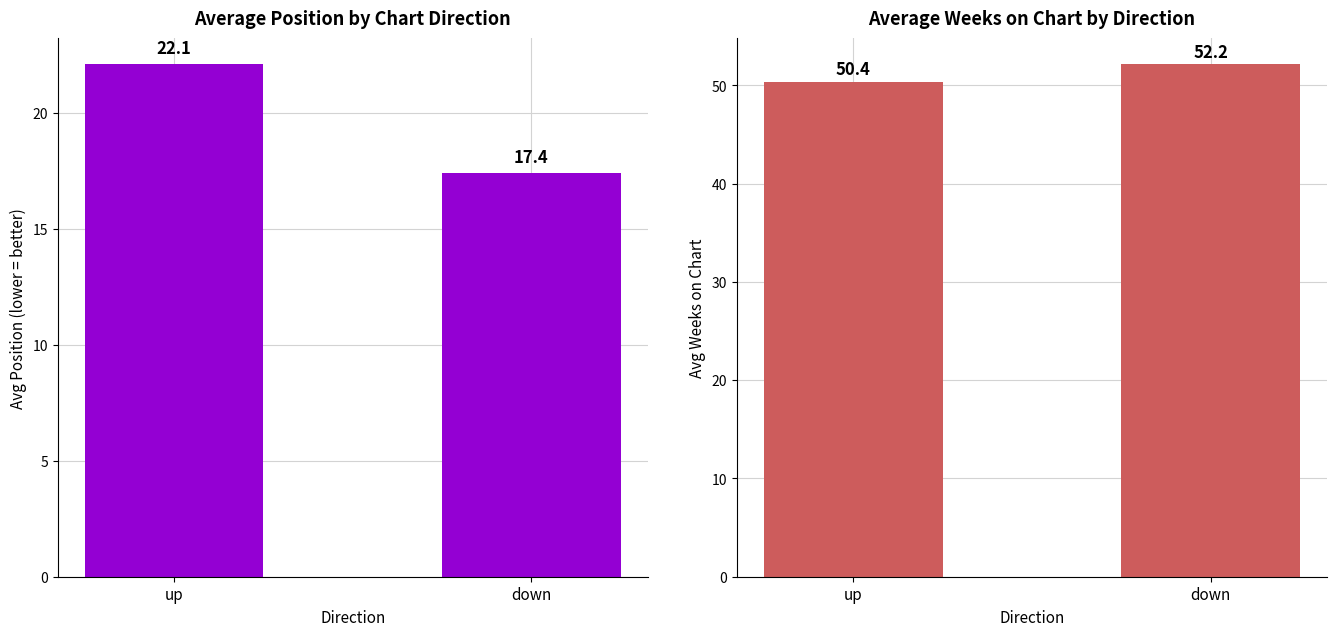

At up, list the series in order from largest to smallest.

Avg Weeks on Chart, Avg Position